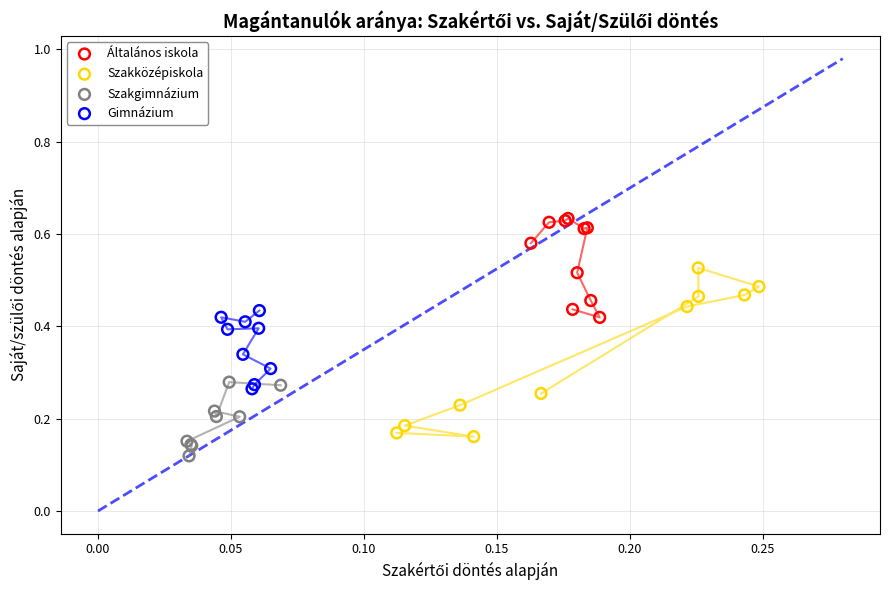

Which series has the widest spread of Y values?

Szakközépiskola